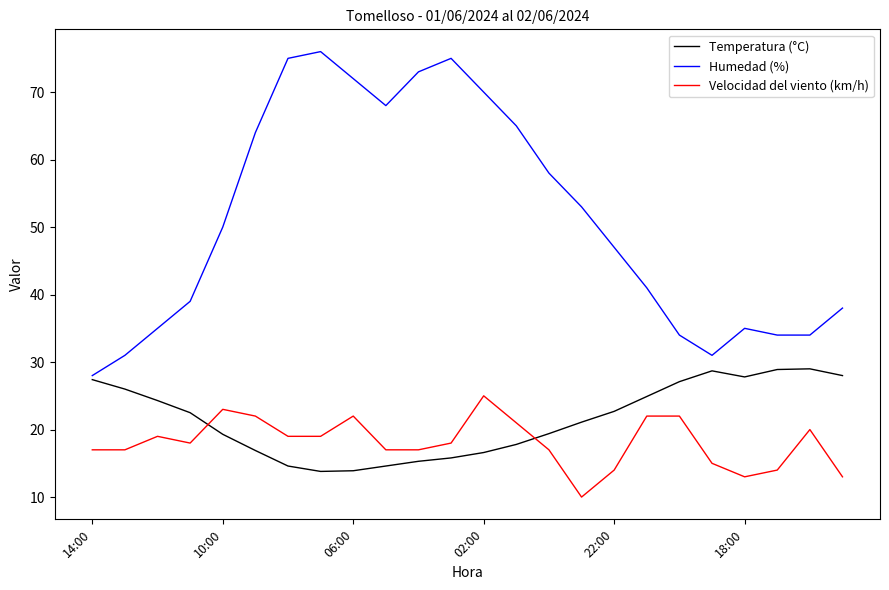

Which series has the largest range (max minus min)?

Humedad (%)